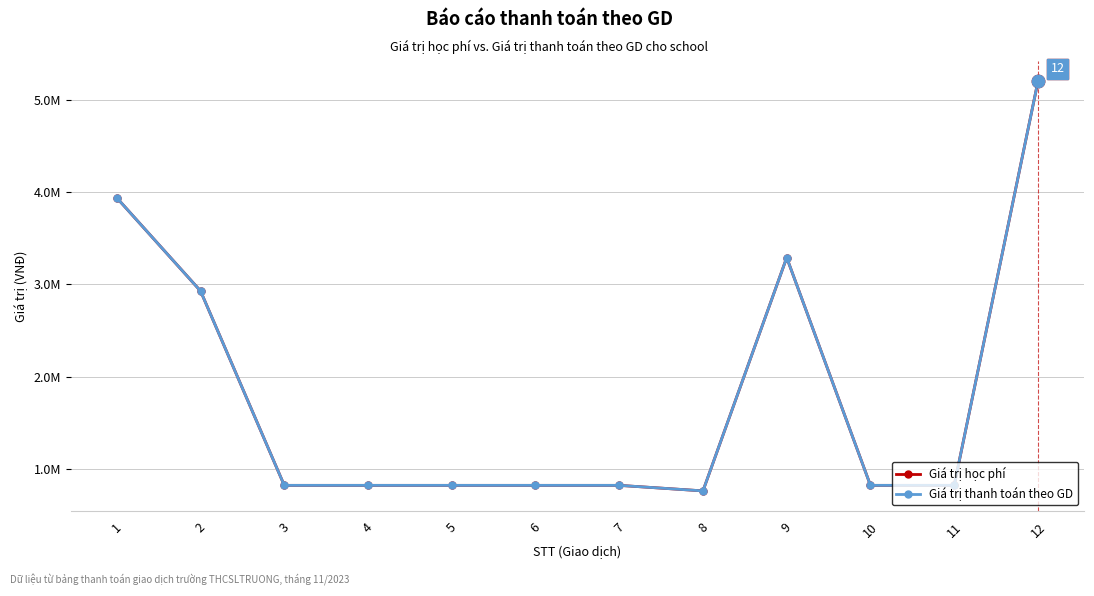

Does the chart have visible grid lines?

Yes